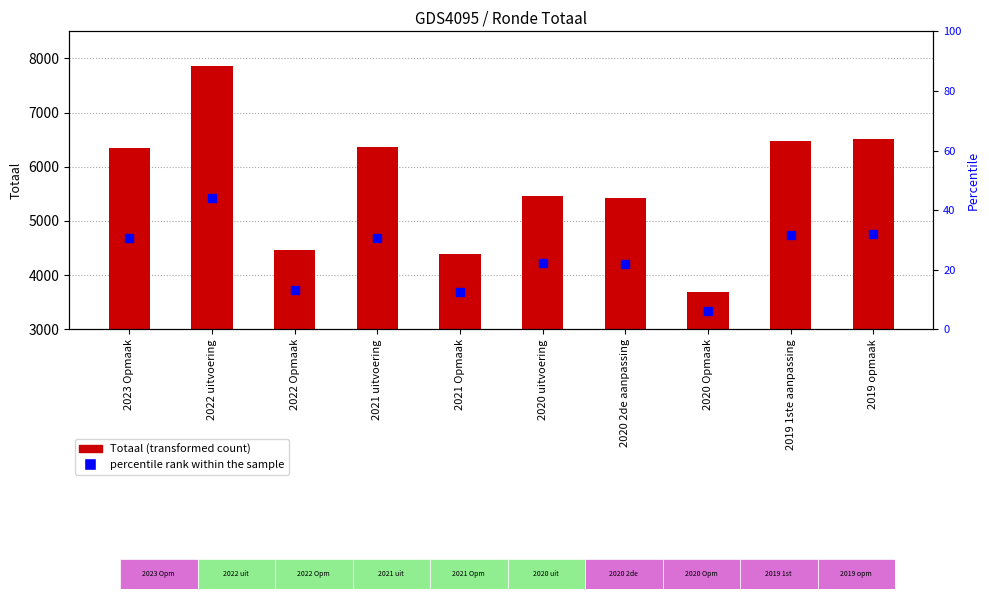

What is the label of the 2nd bar from the right?

2019 1ste aanpassing